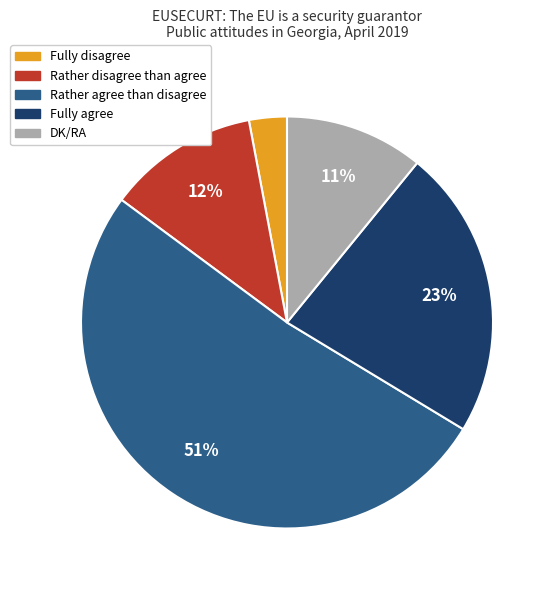

Is it true that Fully agree is 33% of the pie?

False